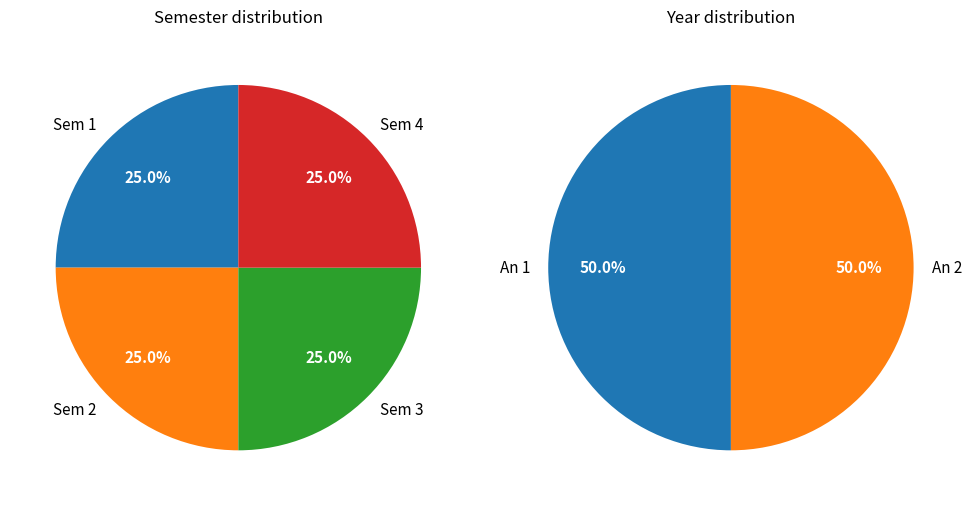

Does 7 account for over 50% of the chart?

No